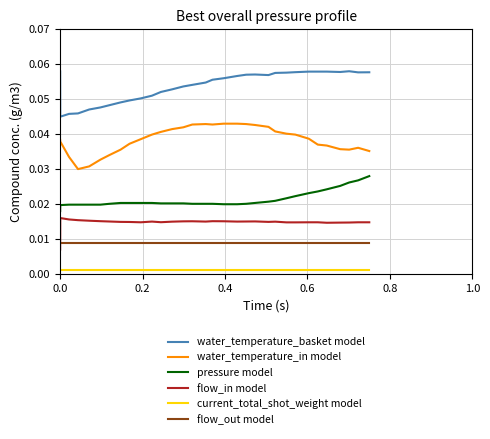

Rank the series by their maximum value, from highest to lowest.

water_temperature_basket model, water_temperature_in model, pressure model, flow_in model, flow_out model, current_total_shot_weight model